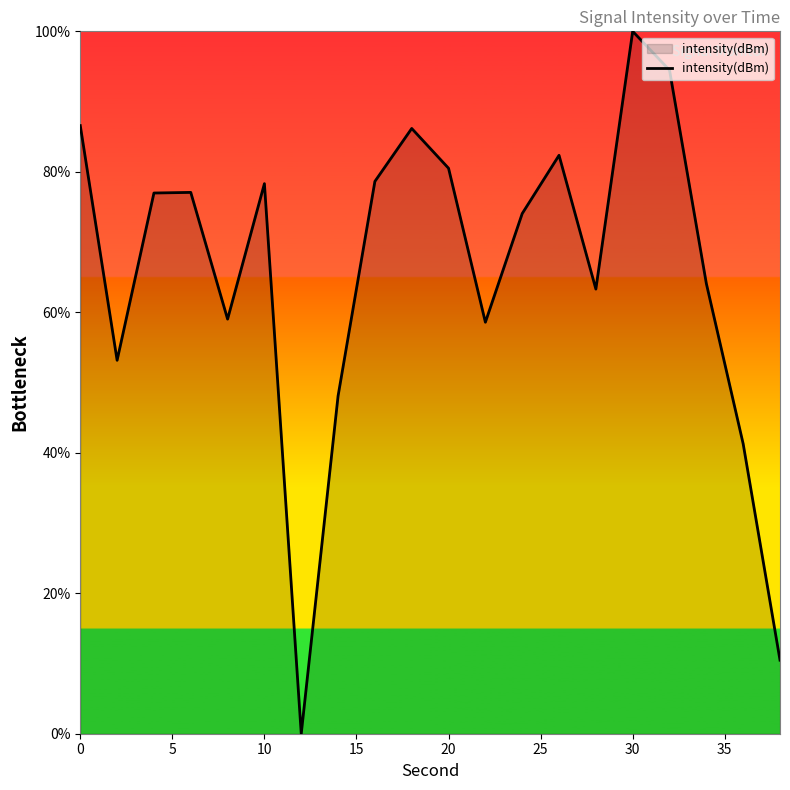

What is the difference between the maximum and minimum values?

100.0